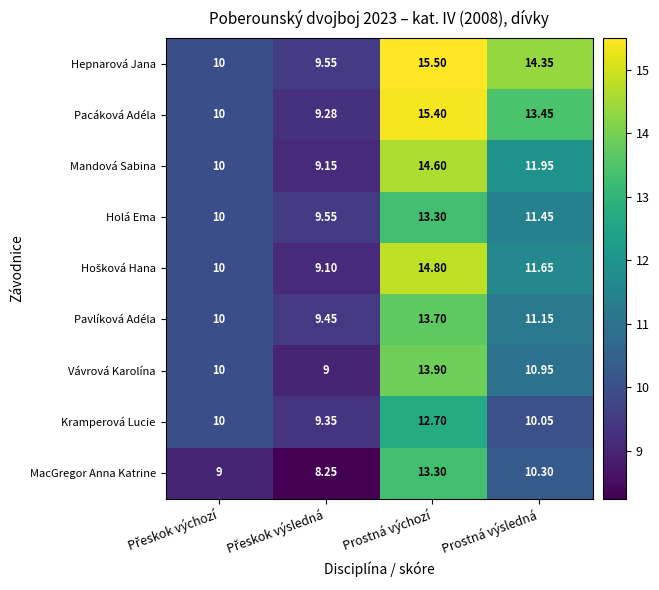

Where does the Mandová Sabina series first go above 11?

Prostná výchozí